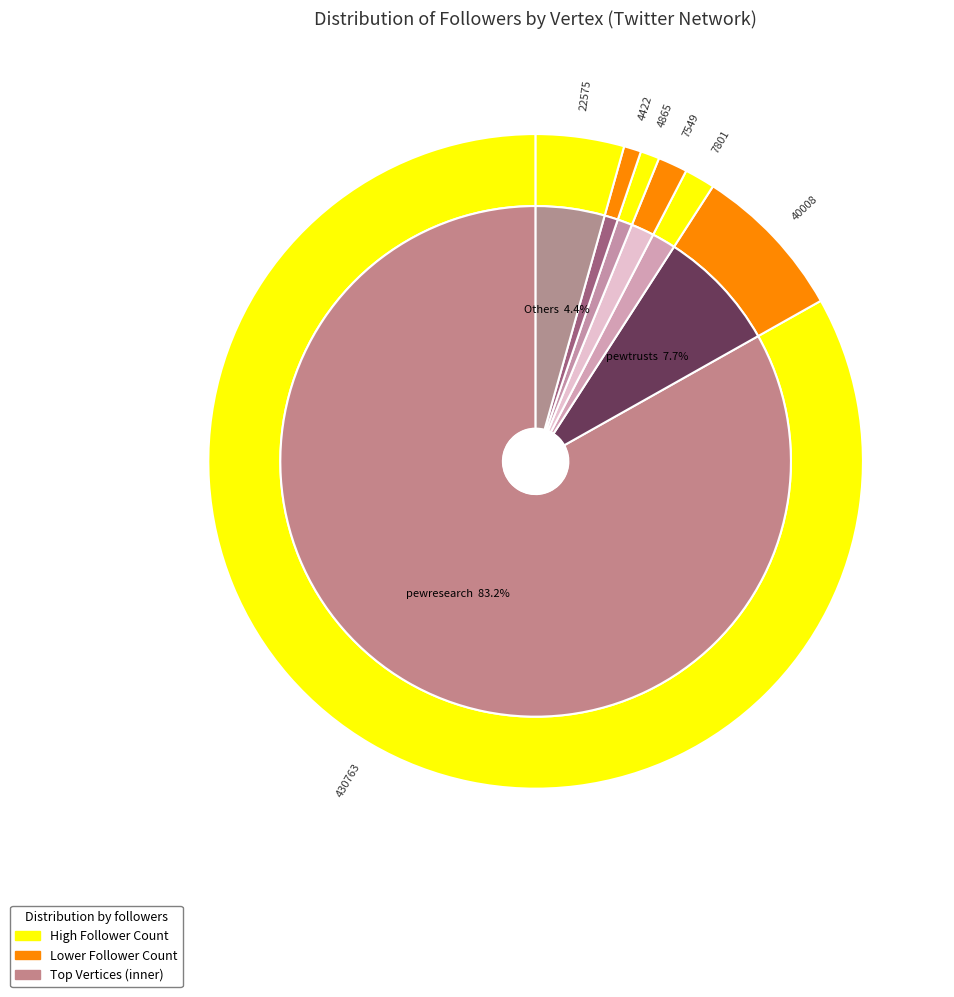

Combined, do thatfallenchild and aestigarribia account for over 50%?

No